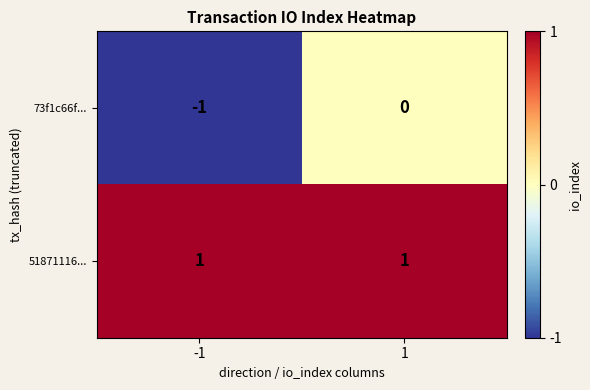

What is the spread (max minus min) of values at -1?

2